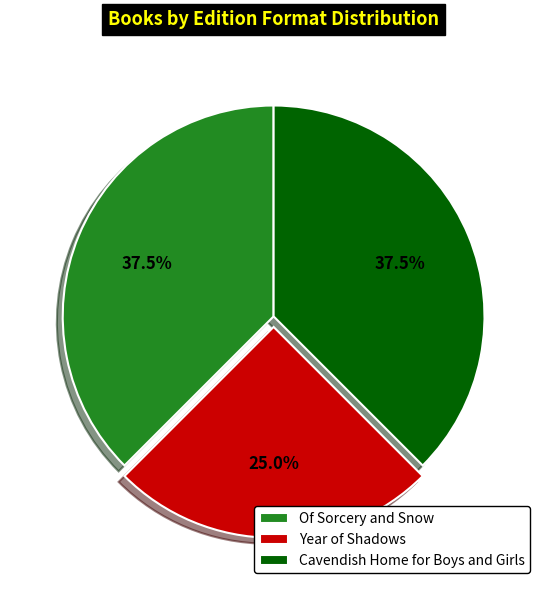

Approximately how many times larger is the value at Of Sorcery and Snow compared to Year of Shadows?

1.5